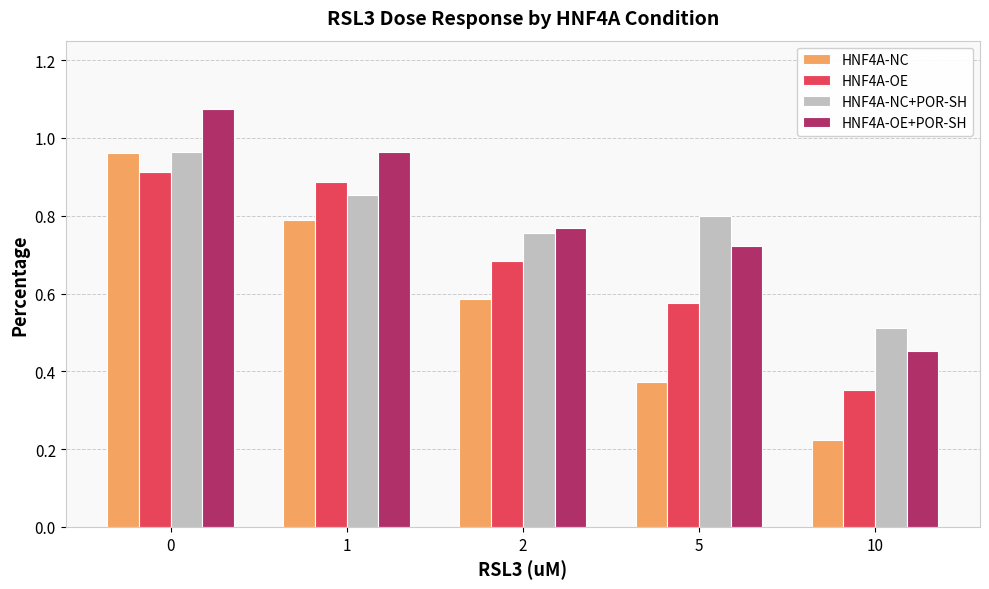

True or false: HNF4A-OE+POR-SH has a value of 1.2 at 5.

False